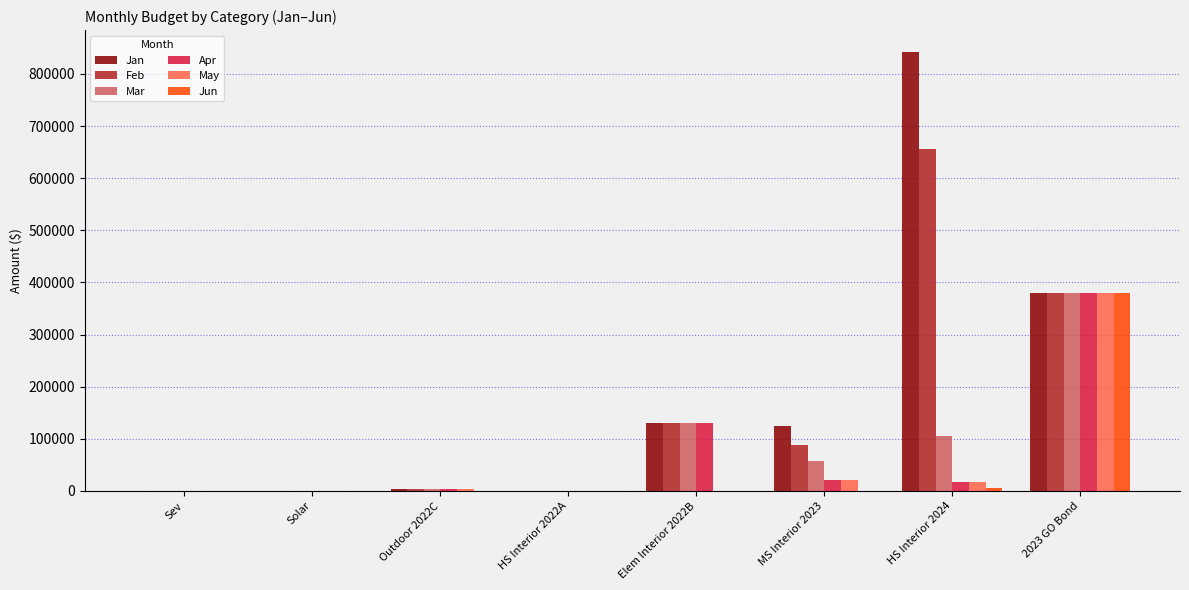

The value of Feb at Solar is 0.0. True or false?

True